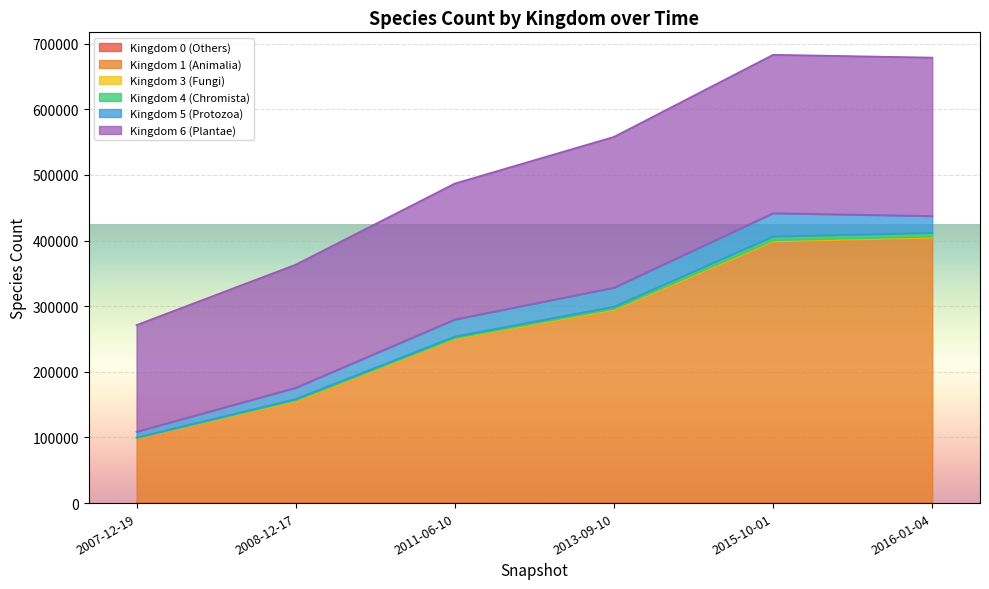

Does the chart display data point markers on the line(s)?

No